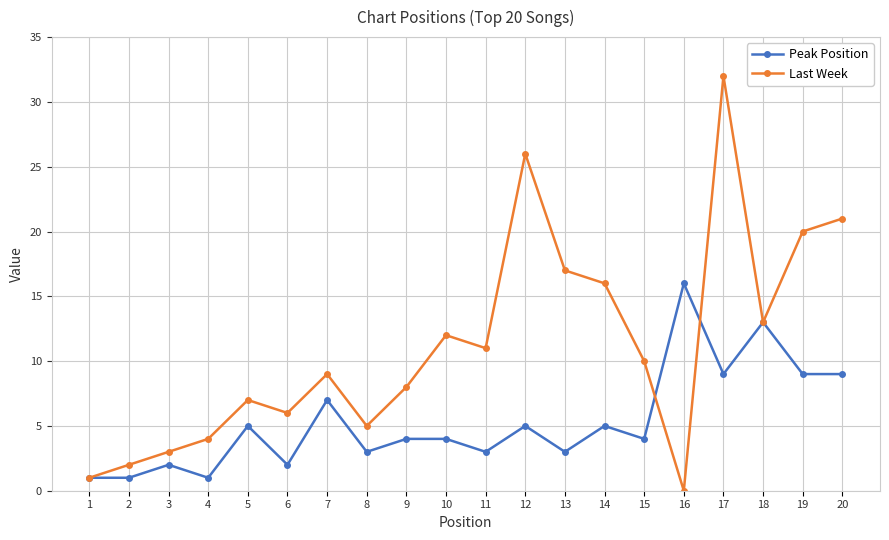

What is the difference between the Peak Position values at 14 and 4?

4